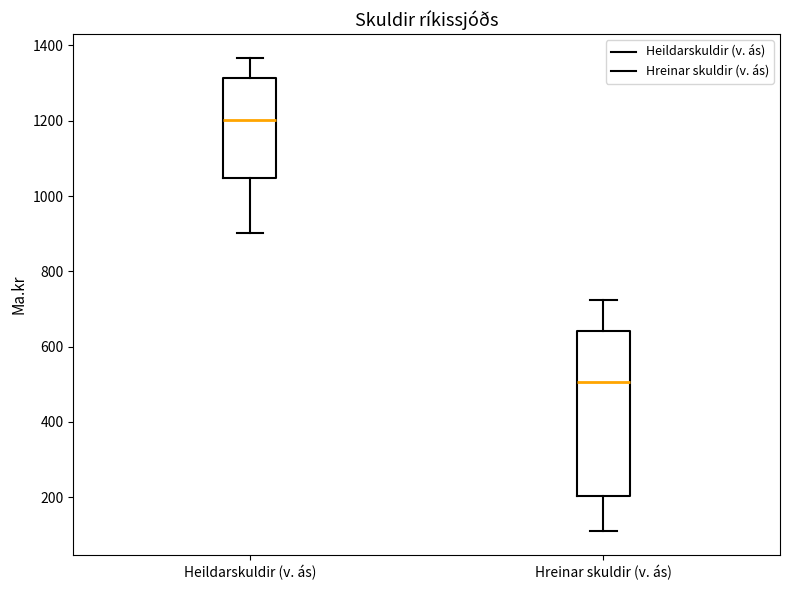

Reading left to right, transcribe this box plot: for each box, give where its median line is, the range the box spans, and where its two whiskers end, as read against the y-axis. The values are not printed on the chart, so give them approximately, as read against the axis.

Heildarskuldir (v. ás): median 1200, box 1040 to 1320, whiskers 900 to 1360
Hreinar skuldir (v. ás): median 500, box 200 to 640, whiskers 100 to 720